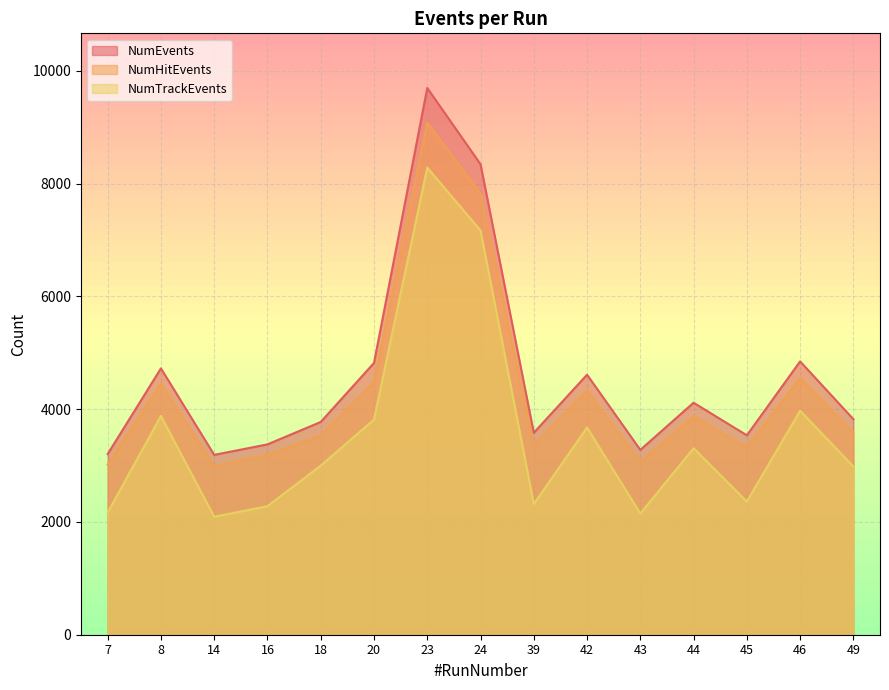

The NumTrackEvents series shows 3806 at 24. True or false?

False